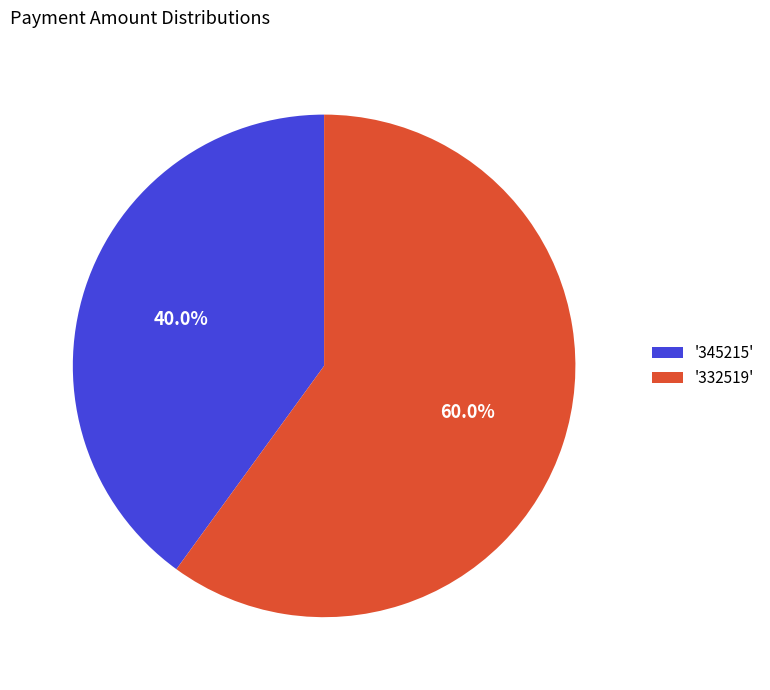

Approximately how many times larger is the value at '345215' compared to '332519'?

0.7